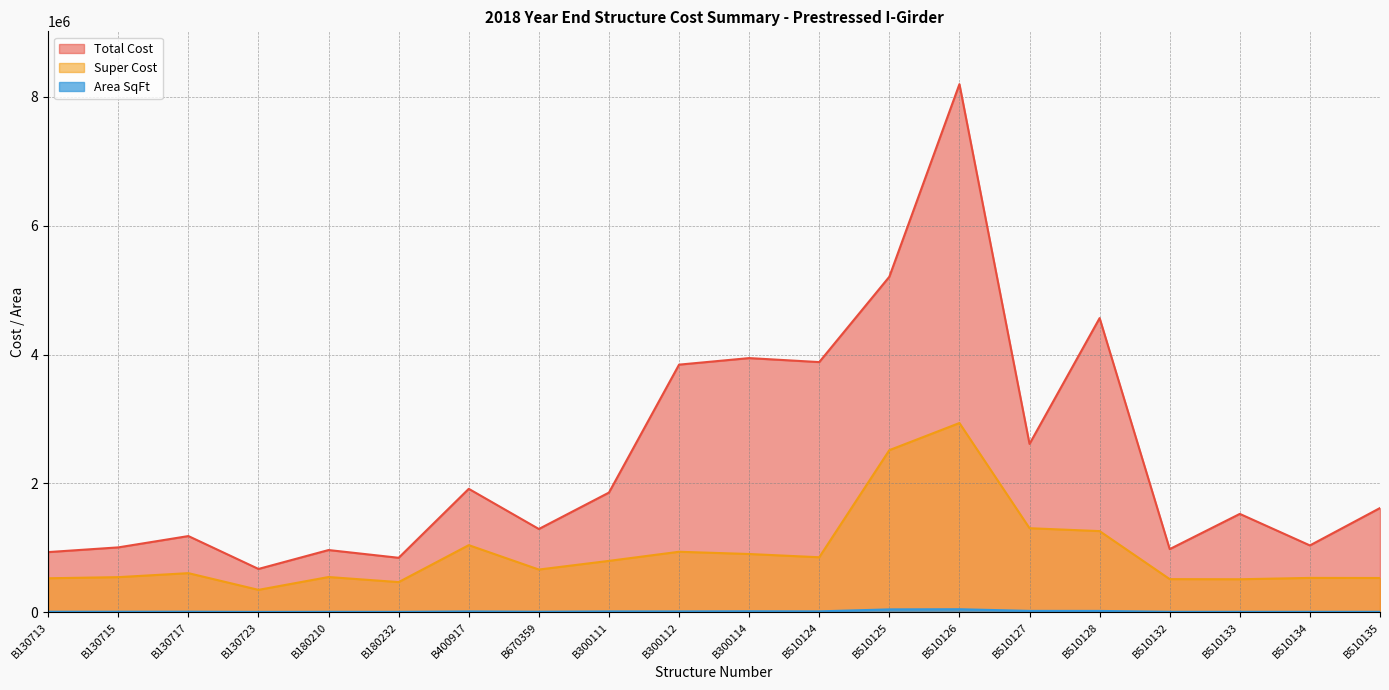

At which category is the sum across all series the highest?

B510126